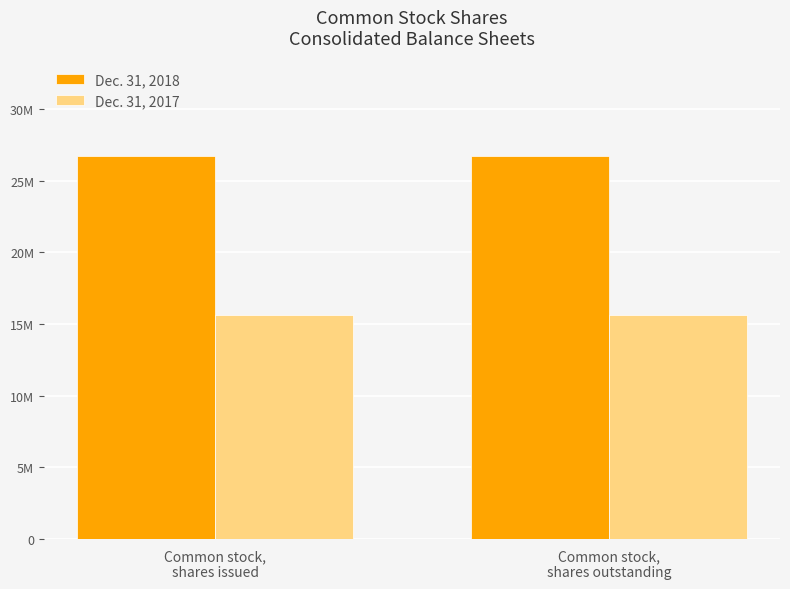

What position from the right is Common stock,
shares issued?

2